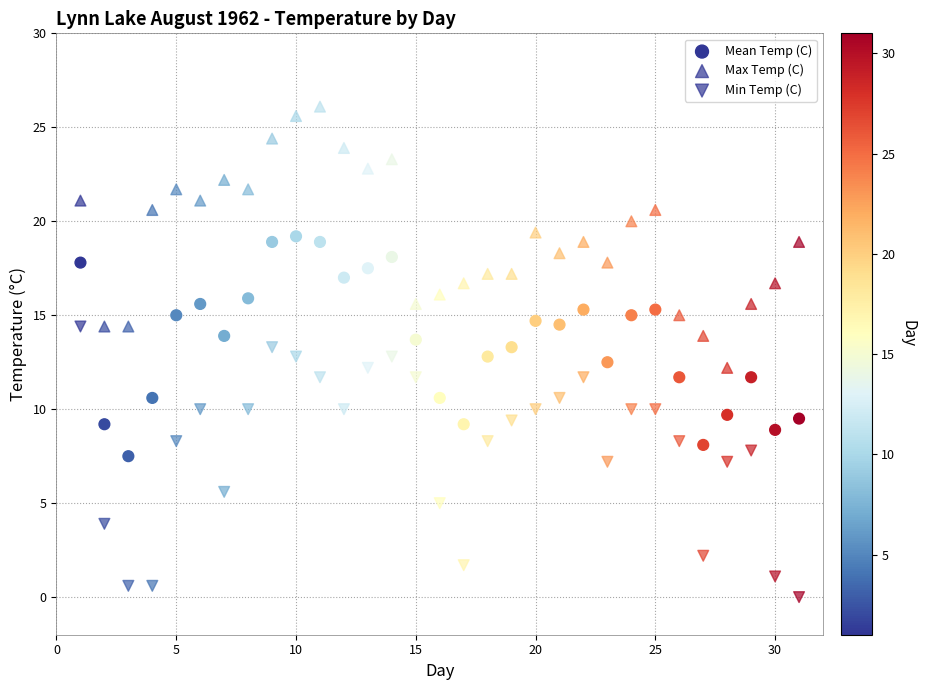

How many points are shown in the scatter plot?

93